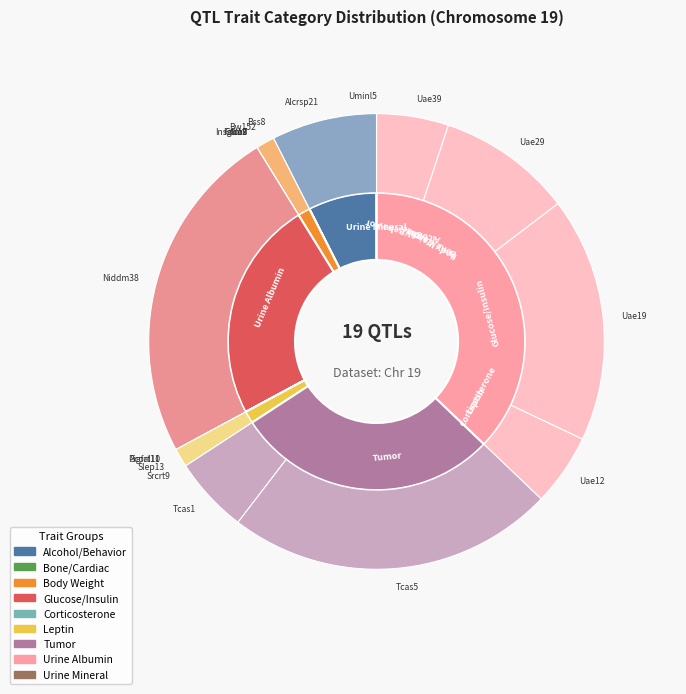

Does Bw152 account for over 50% of the chart?

No